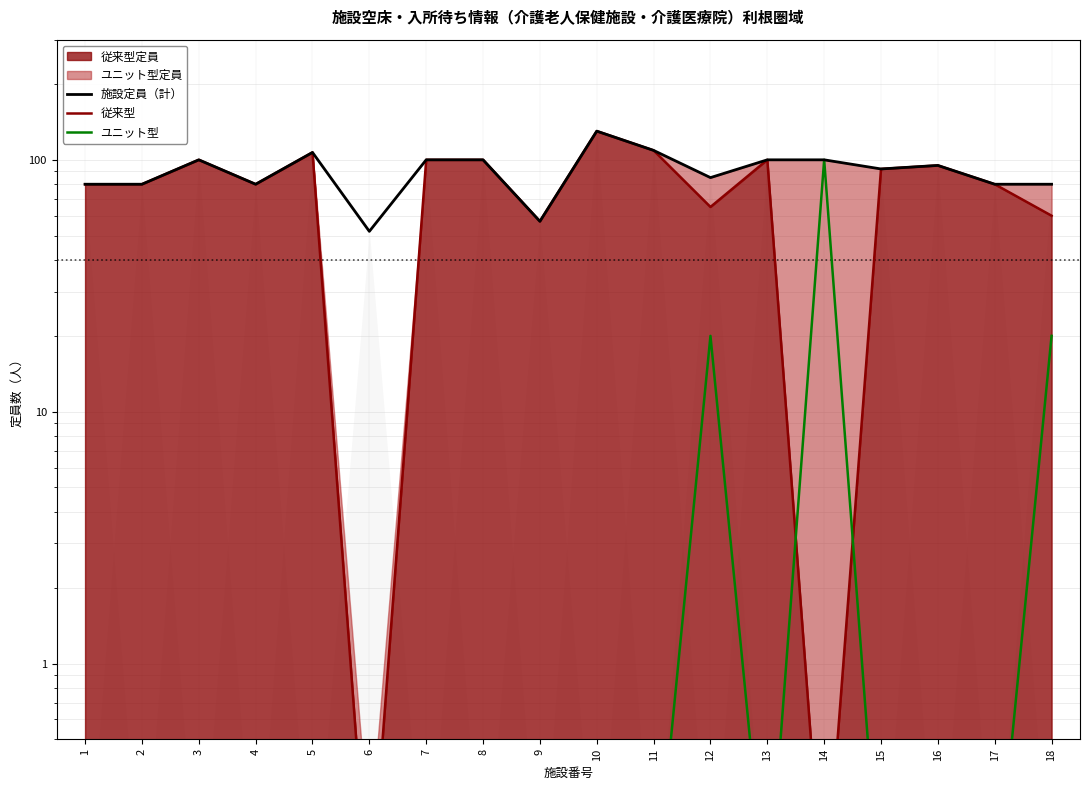

How many intersections are there between ユニット型 and 従来型?

2